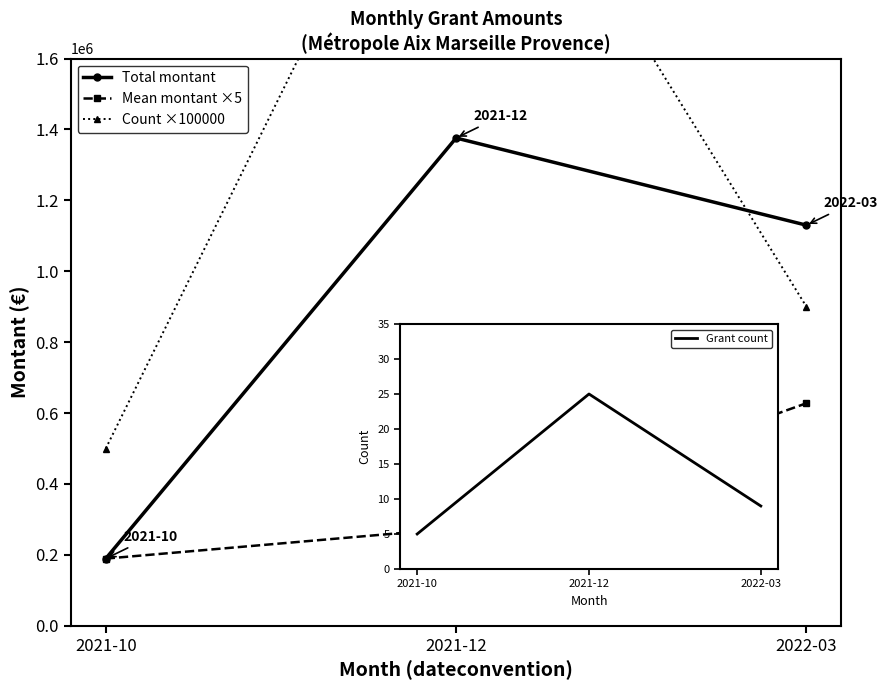

What is the value of the Grant count point at the 3rd from the left?

9